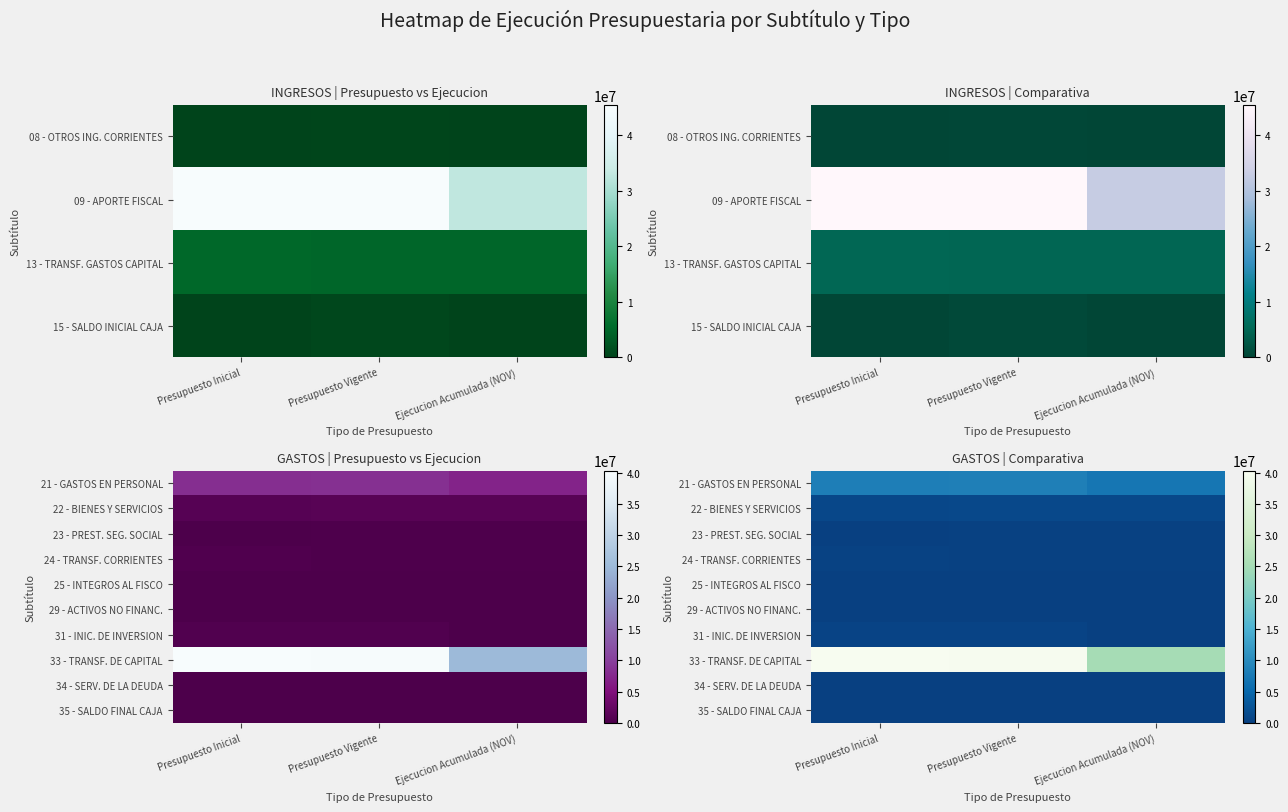

How many categories are shown in the chart?

3